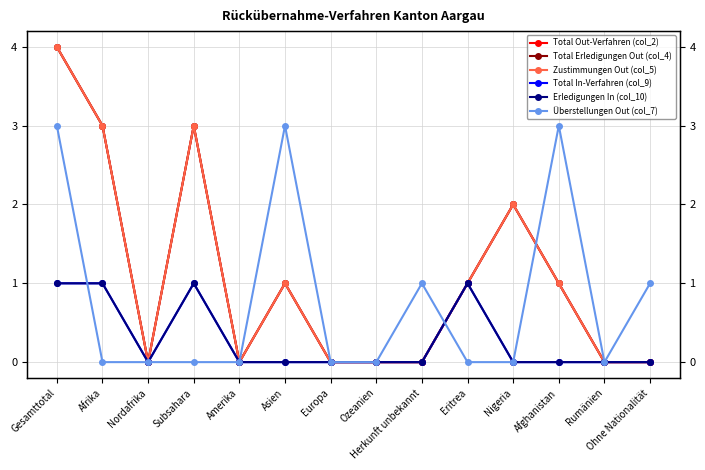

How many distinct data groups are displayed?

6